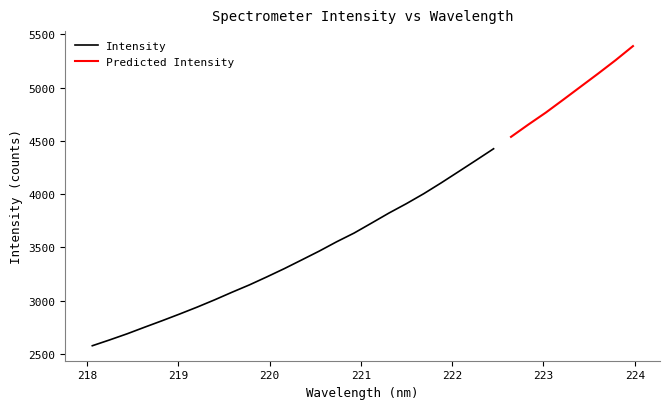

What is the value of the 5th point from the left?

2810.9